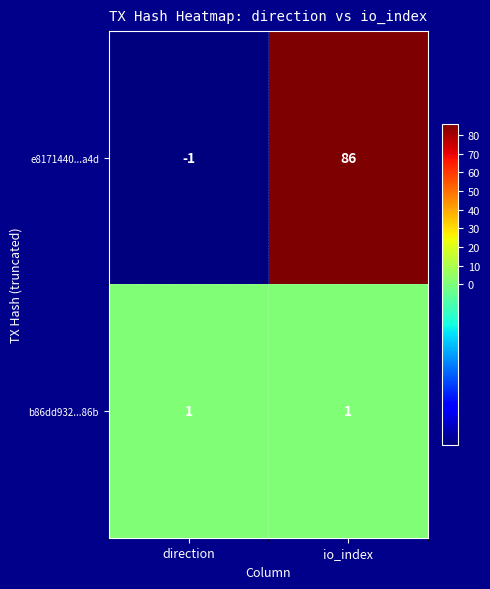

How many series are shown in this chart?

2